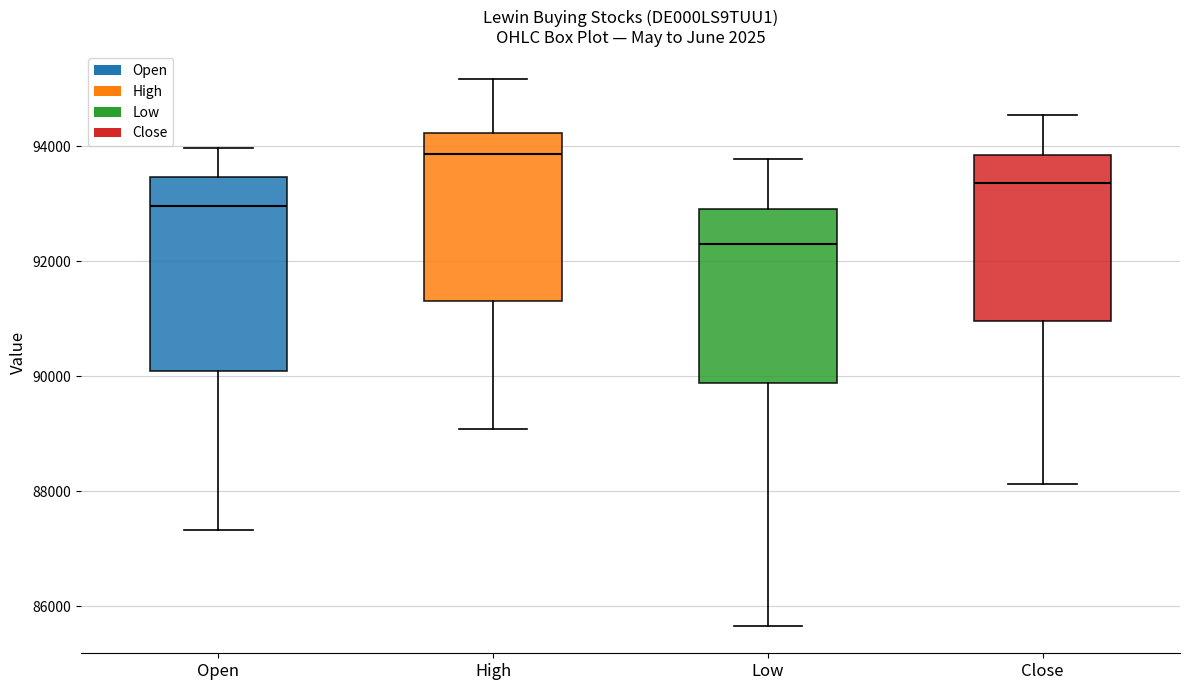

Reading left to right, transcribe this box plot: for each box, give where its median line is, the range the box spans, and where its two whiskers end, as read against the y-axis. The values are not printed on the chart, so give them approximately, as read against the axis.

Open: median 93000, box 90000 to 93400, whiskers 87400 to 94000
High: median 93800, box 91400 to 94200, whiskers 89000 to 95200
Low: median 92400, box 89800 to 93000, whiskers 85600 to 93800
Close: median 93400, box 91000 to 93800, whiskers 88200 to 94600